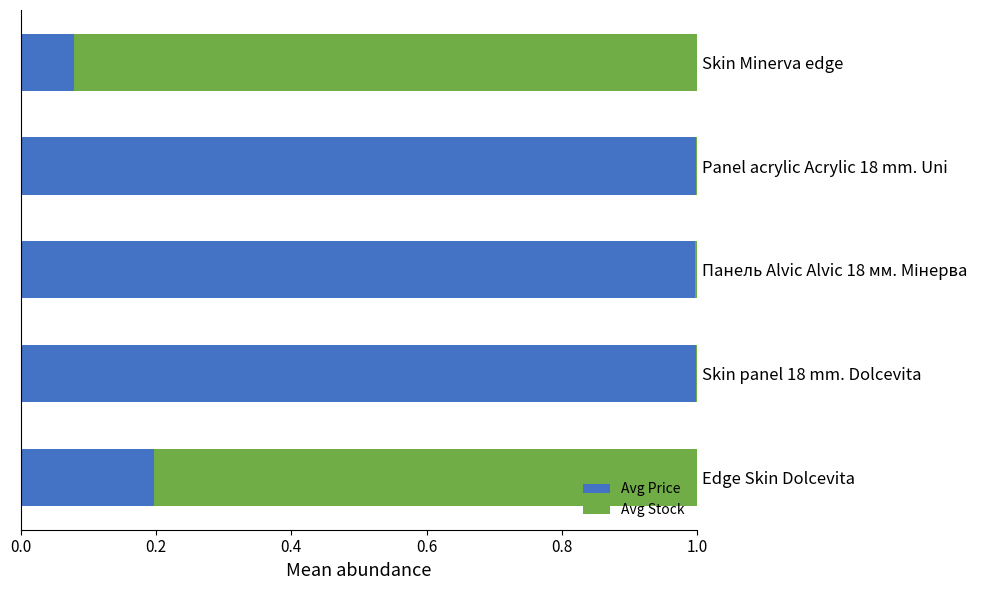

What is the total value across all series at Skin Minerva edge?

1.0